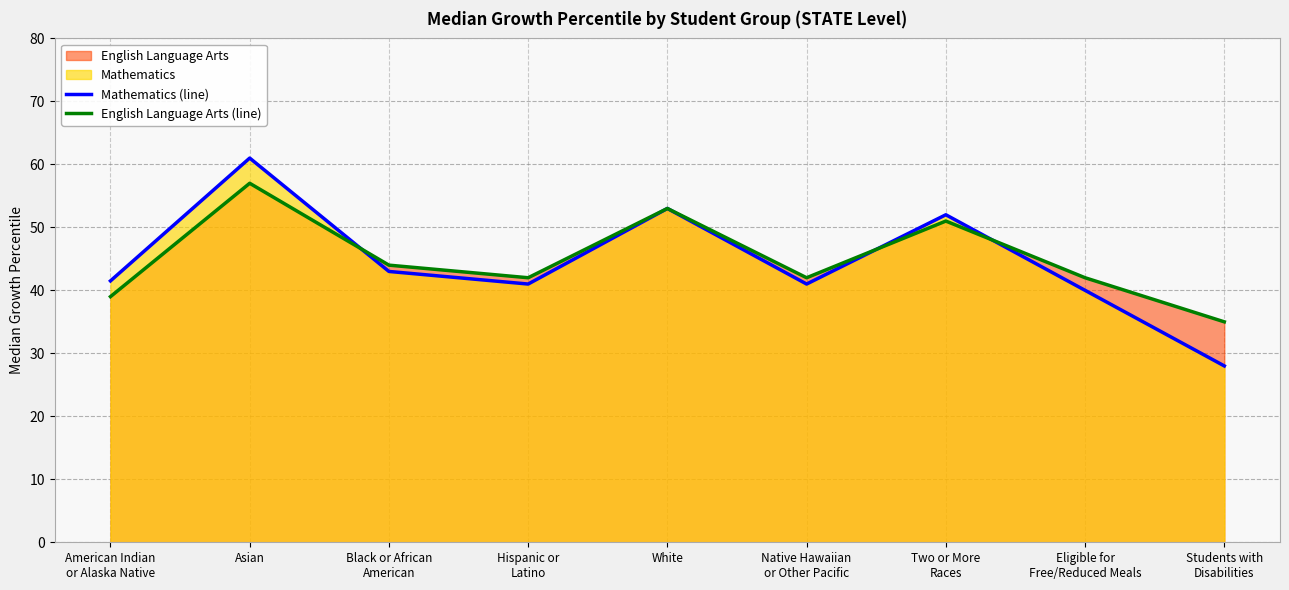

Where does the English Language Arts (line) series first go above 42?

Asian